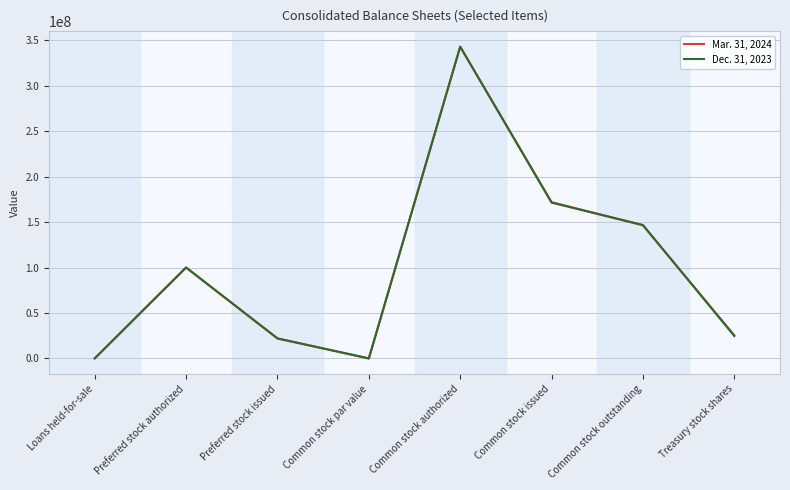

How many series are shown in this chart?

2